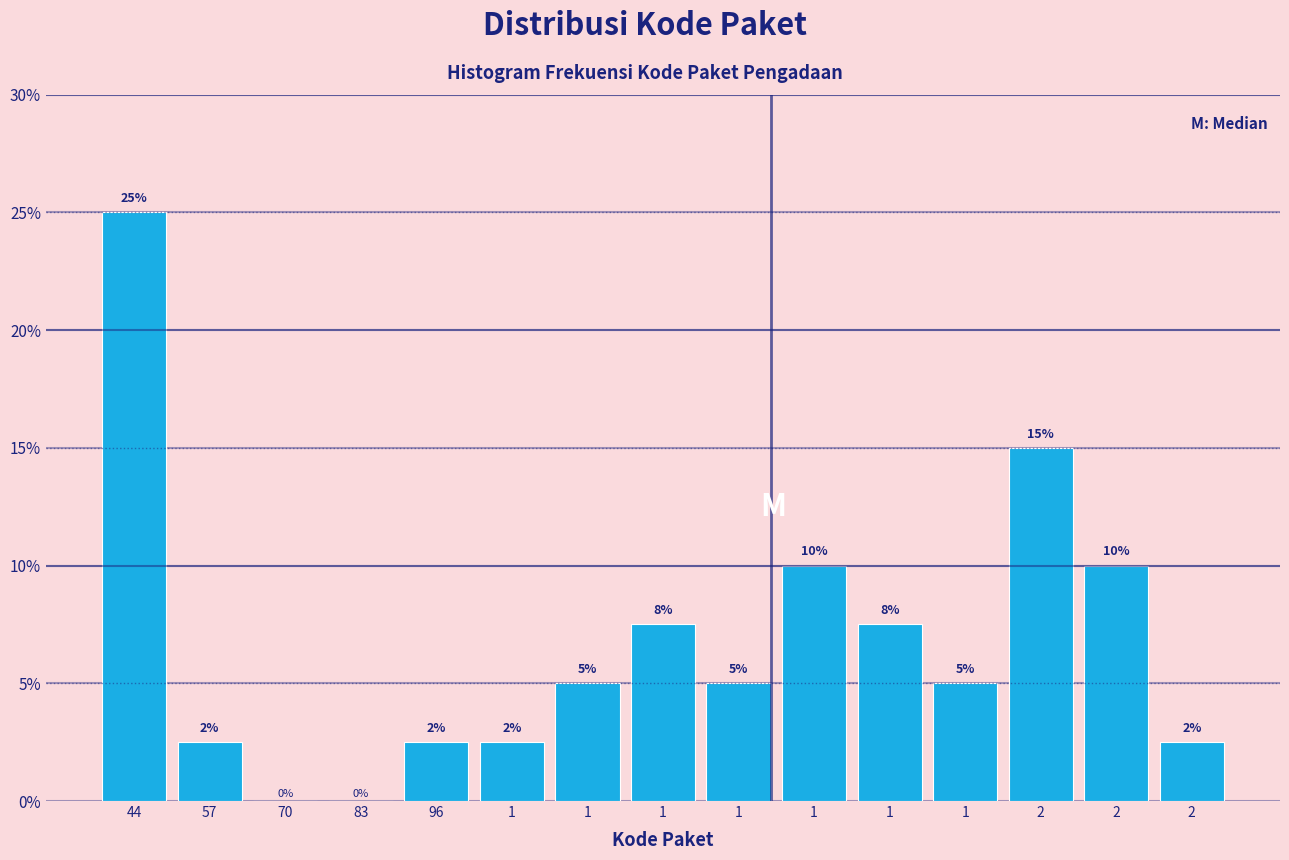

How many categories are shown in the chart?

15